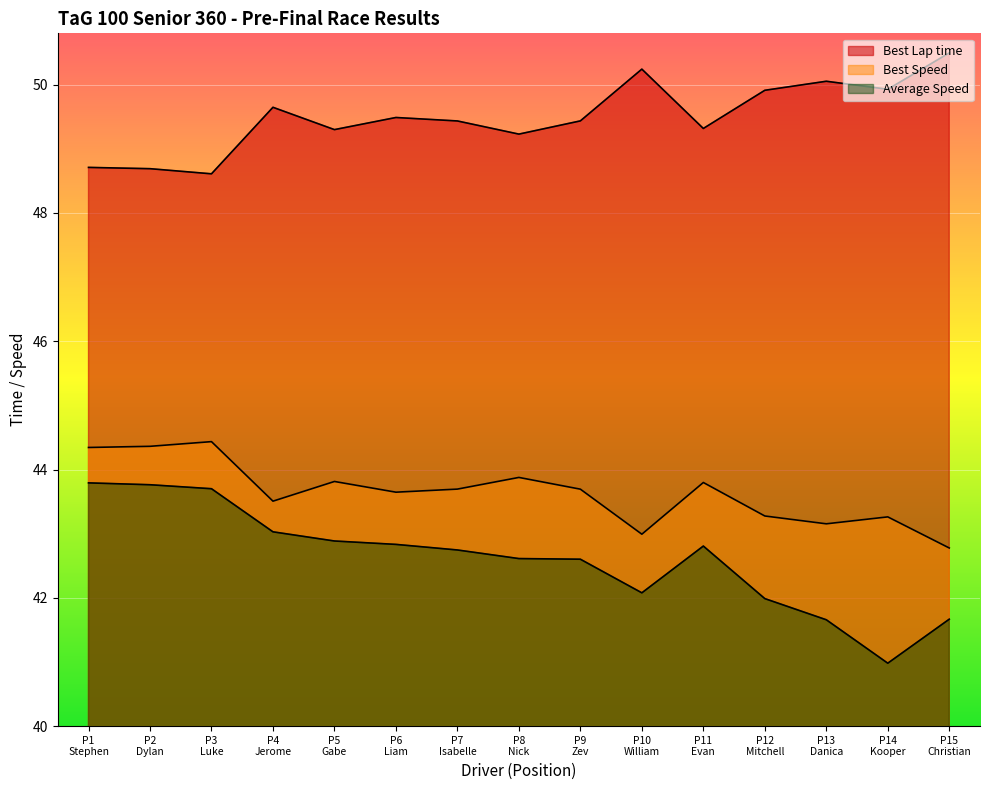

Rank the series by their maximum value, from lowest to highest.

Average Speed, Best Speed, Best Lap time